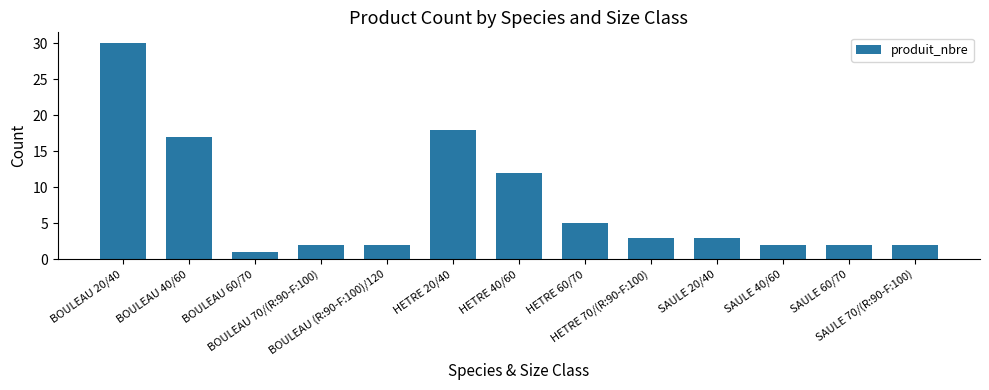

What is the value of the 13th bar from the left?

2